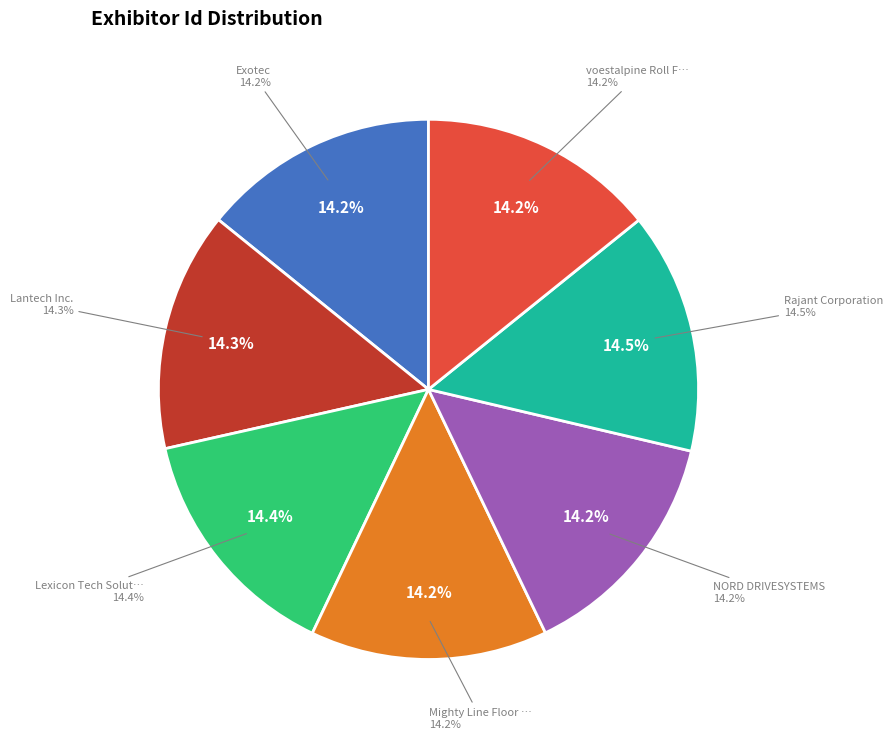

True or false: Lexicon Tech Solutions accounts for 14% of the total.

True